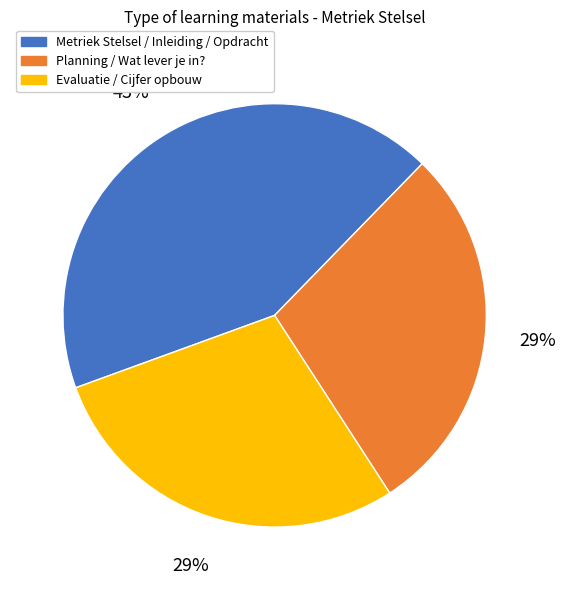

Combined, do Metriek Stelsel / Inleiding / Opdracht and Evaluatie / Cijfer opbouw account for over 50%?

Yes